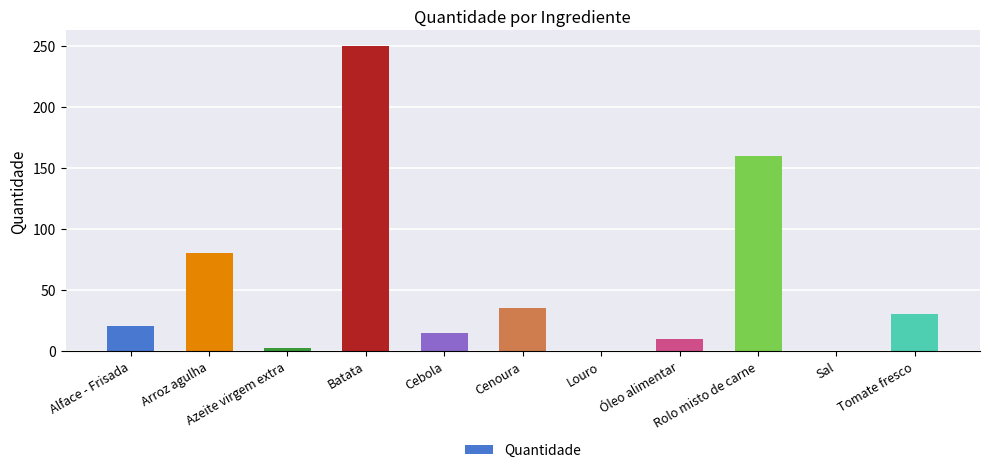

Which has a higher value, Louro or Tomate fresco?

Tomate fresco